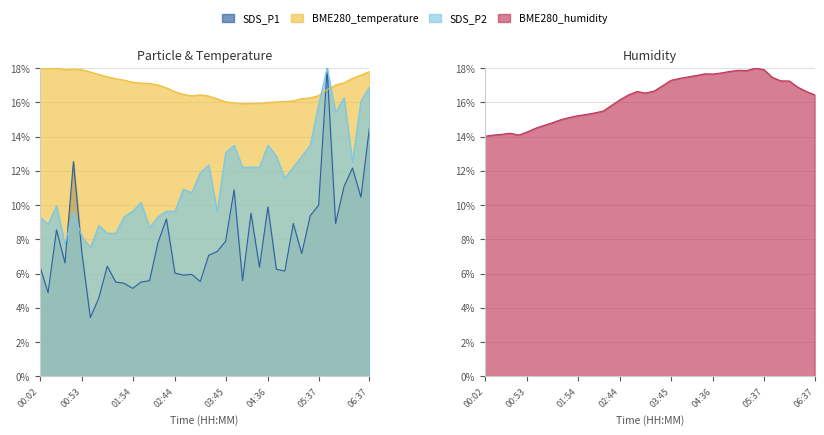

What is the difference between the second highest and minimum values in the SDS_P1 series?

11.1